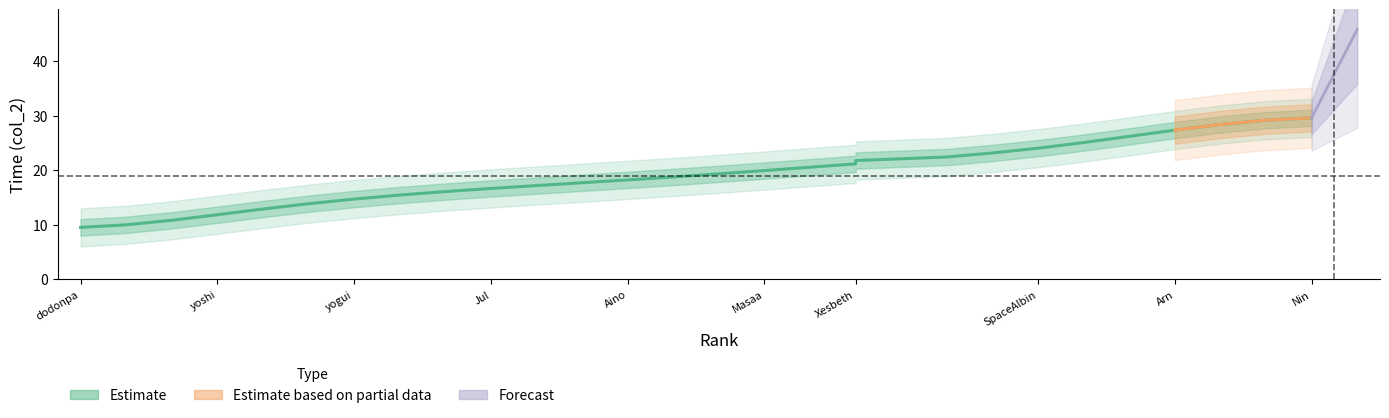

How many data points in col_0 are above 15?

14